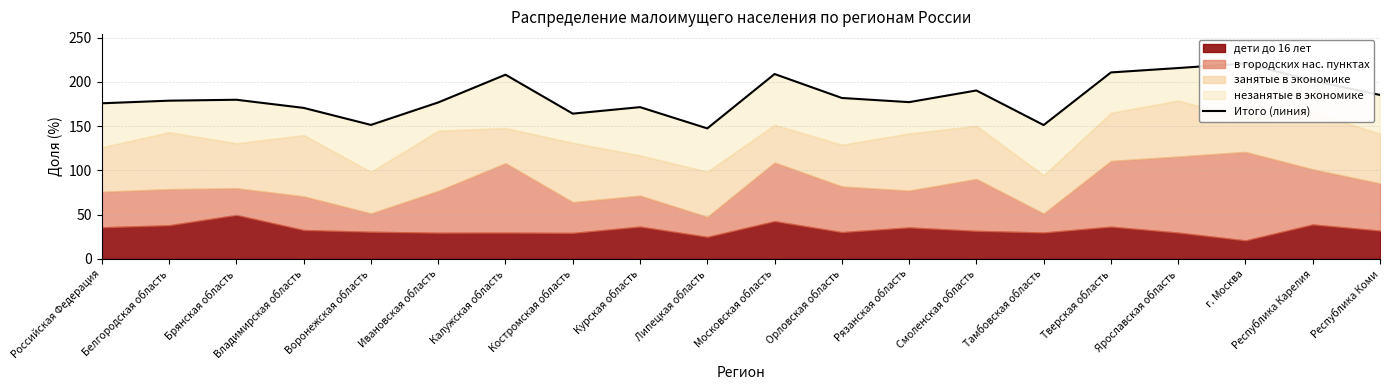

What is the value of the 11th point from the left?

208.9